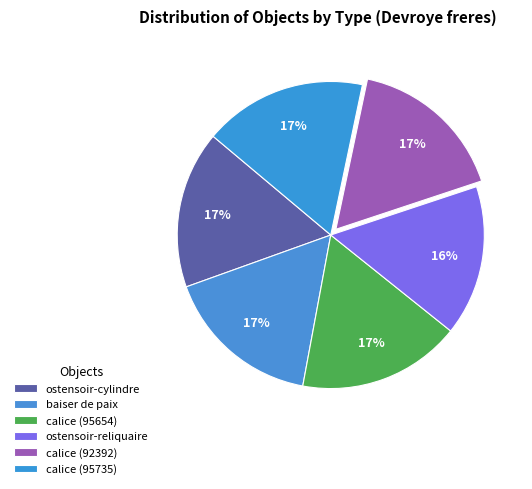

How many segments does this pie chart have?

6